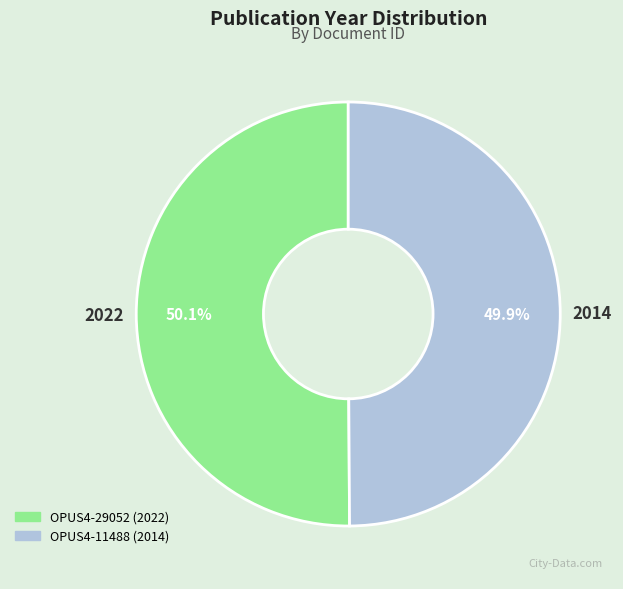

True or false: OPUS4-29052 accounts for 41% of the total.

False